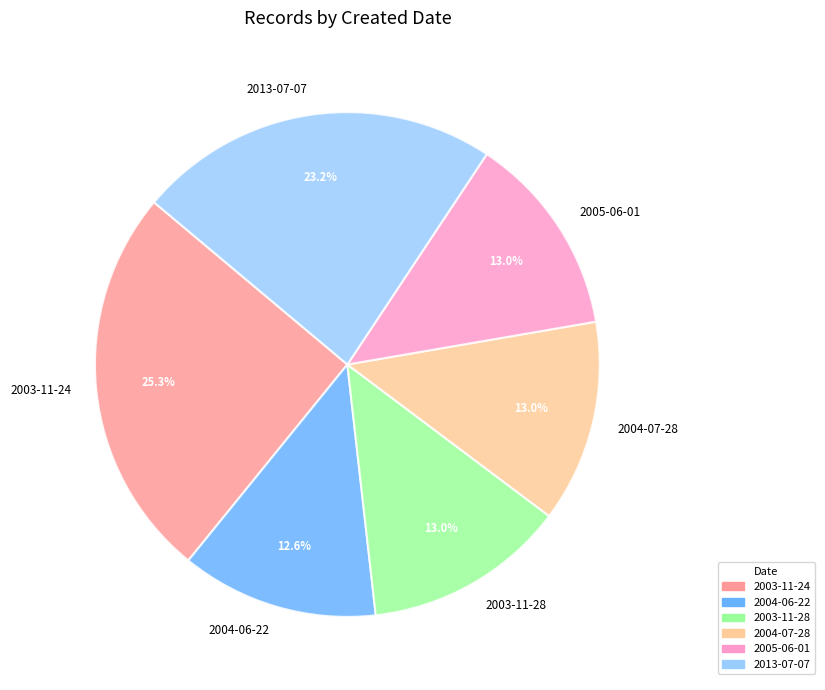

To the nearest percent, what is the difference between the largest and smallest slice percentages?

13%